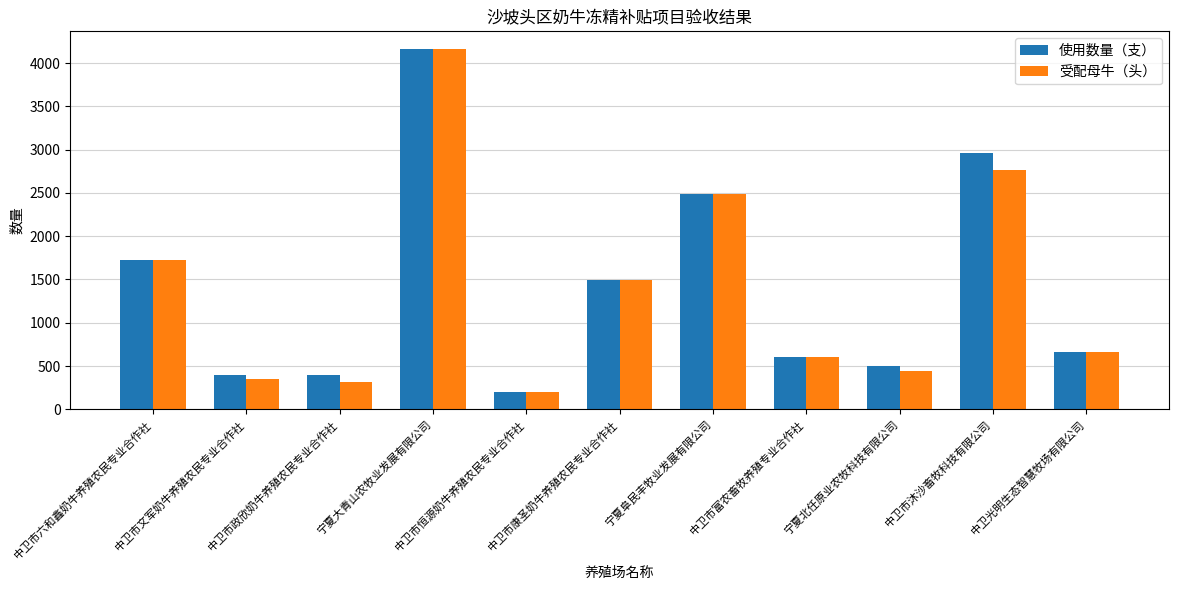

Where does the 受配母牛（头） series first go above 663?

中卫市六和鑫奶牛养殖农民专业合作社